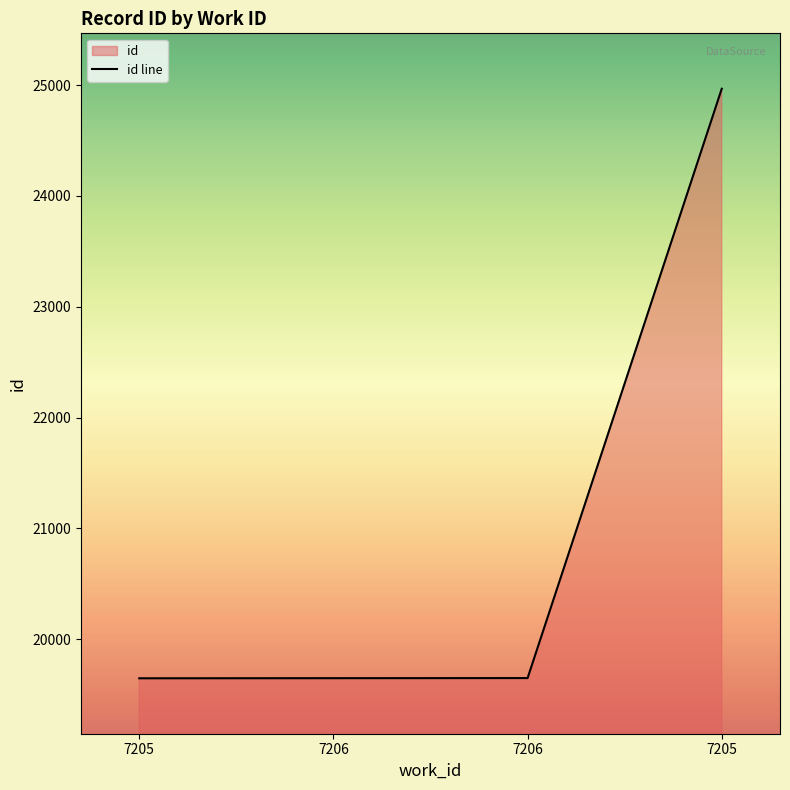

What is the change in value from 7205 to 7205?

+5319